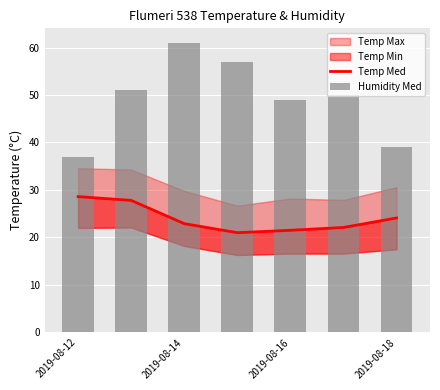

At which label does Temp Med reach its peak?

2019-08-12